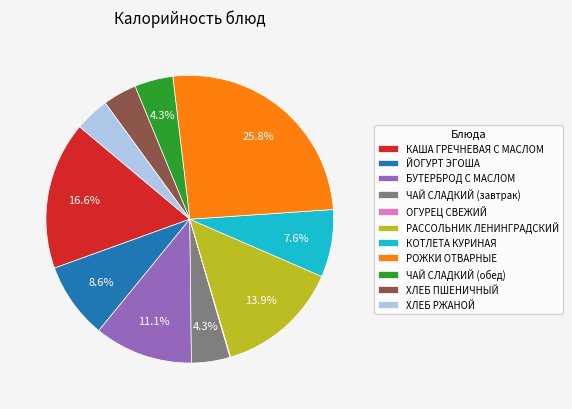

To the nearest percent, what percentage of the pie is КАША ГРЕЧНЕВАЯ С МАСЛОМ?

17%